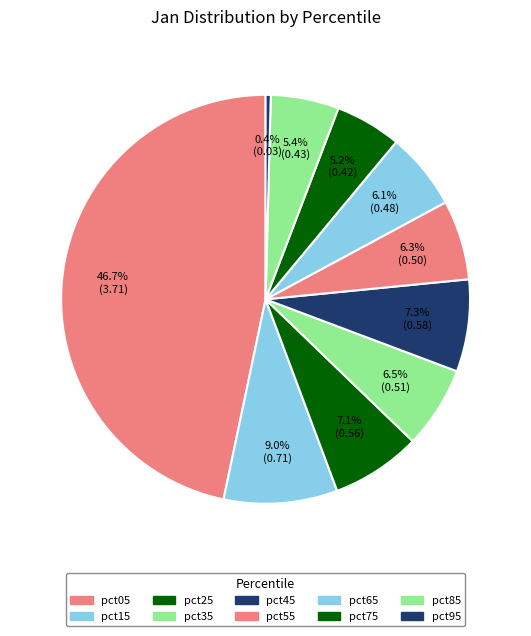

How many segments does this pie chart have?

10